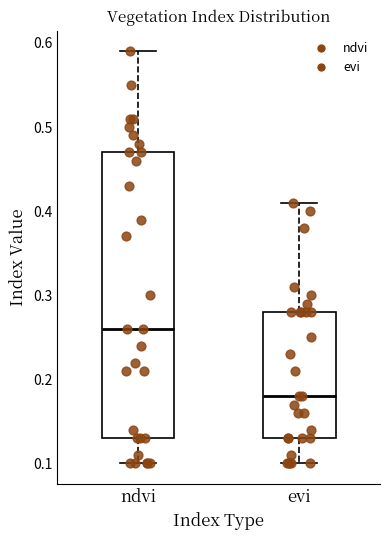

Reading left to right, read every box against the y-axis: the position of its median line, the range the box covers, and the ends of its whiskers. The values are not printed on the chart, so give them approximately, as read against the axis.

ndvi: median 0.26, box 0.13 to 0.47, whiskers 0.10 to 0.59
evi: median 0.18, box 0.13 to 0.28, whiskers 0.10 to 0.41